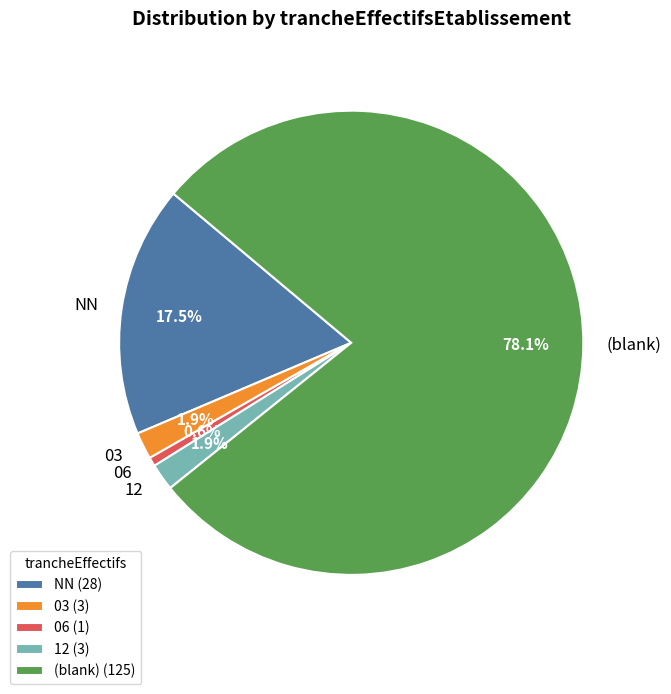

Is there a majority slice in this chart?

Yes